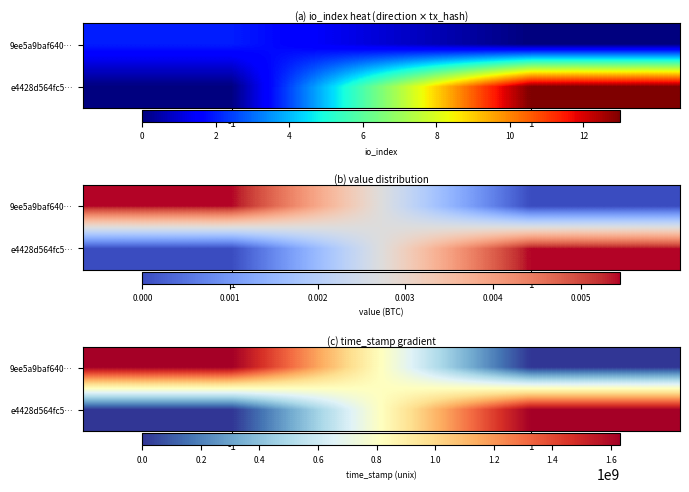

What is the total value across all series at 1?

1631692132